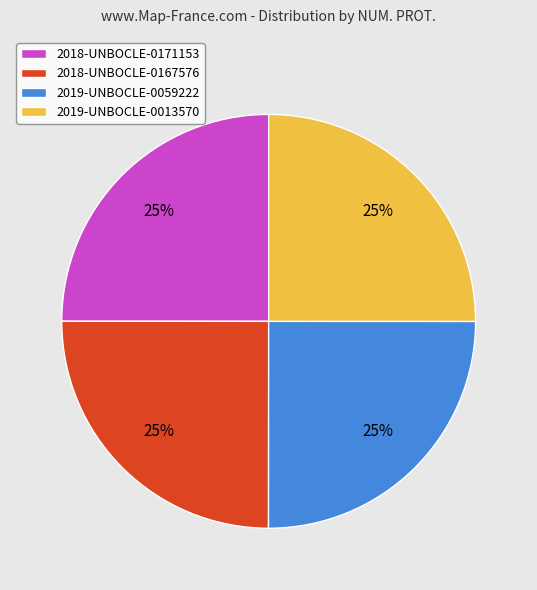

How many slices are in this pie chart?

4